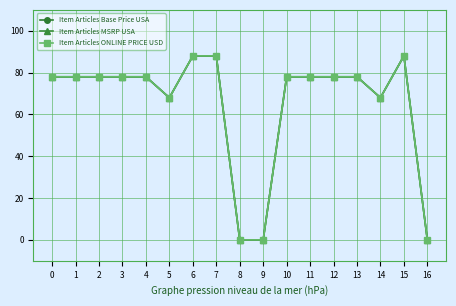

Does the chart have visible grid lines?

Yes